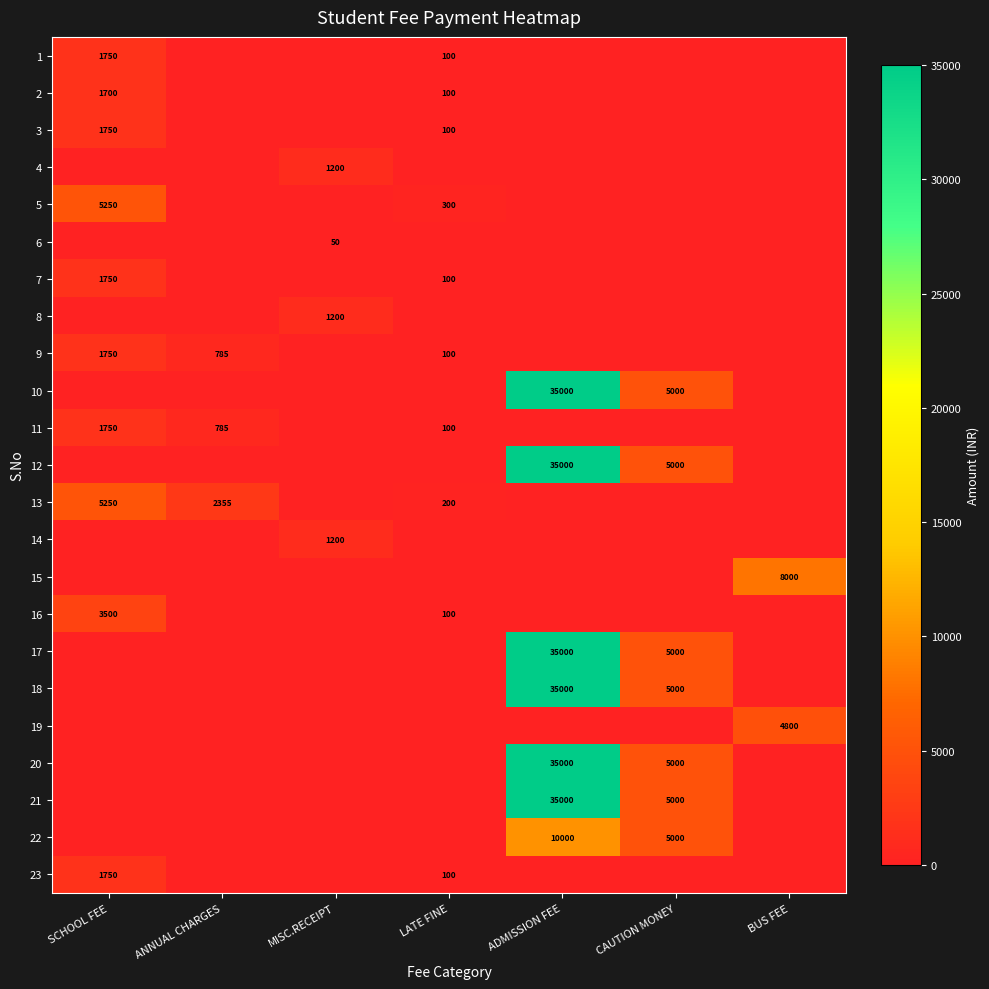

What is the spread (max minus min) of values at ANNUAL CHARGES?

2355